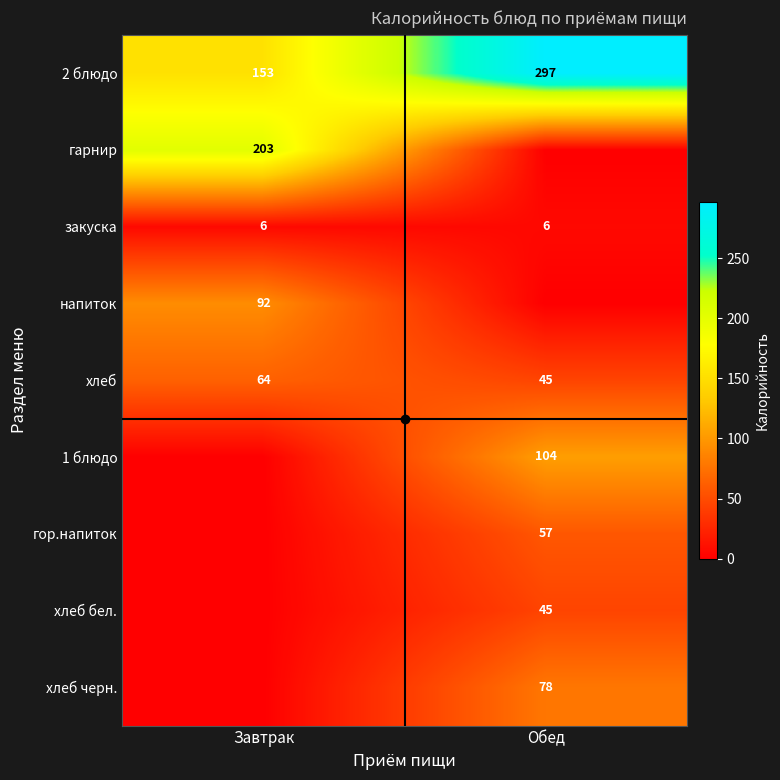

The value of хлеб черн. at Обед is 78. True or false?

True